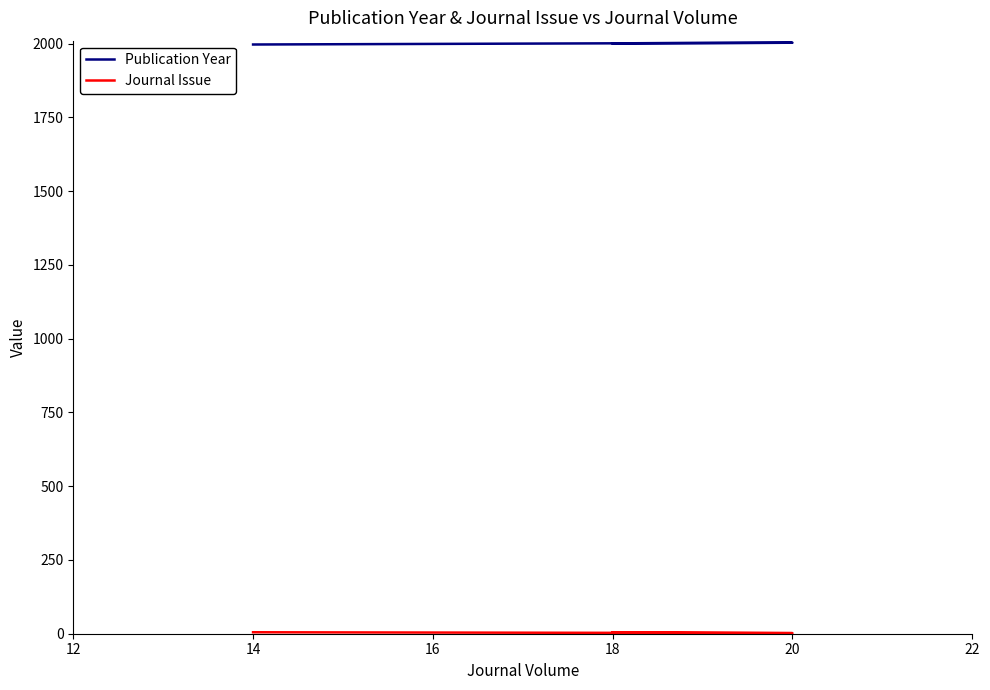

Between 18 and 14, which is larger?

18